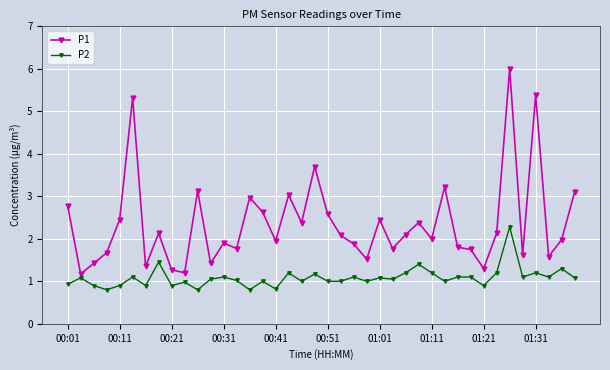

What is the value of the P2 point at the 18th from the left?

1.2